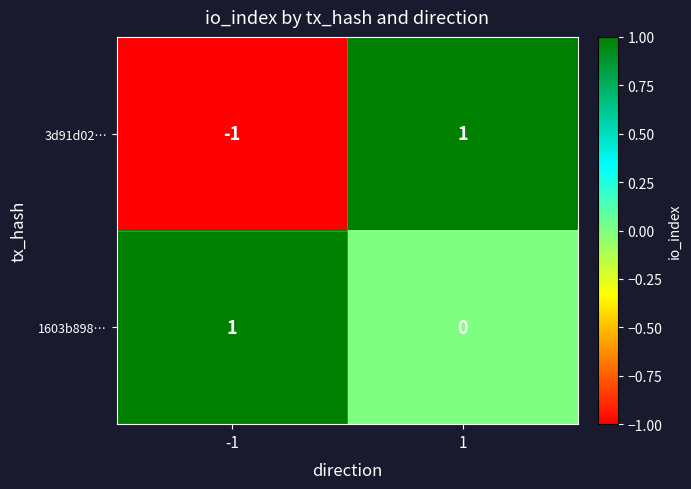

The value of 3d91d02… at -1 is -1. True or false?

True